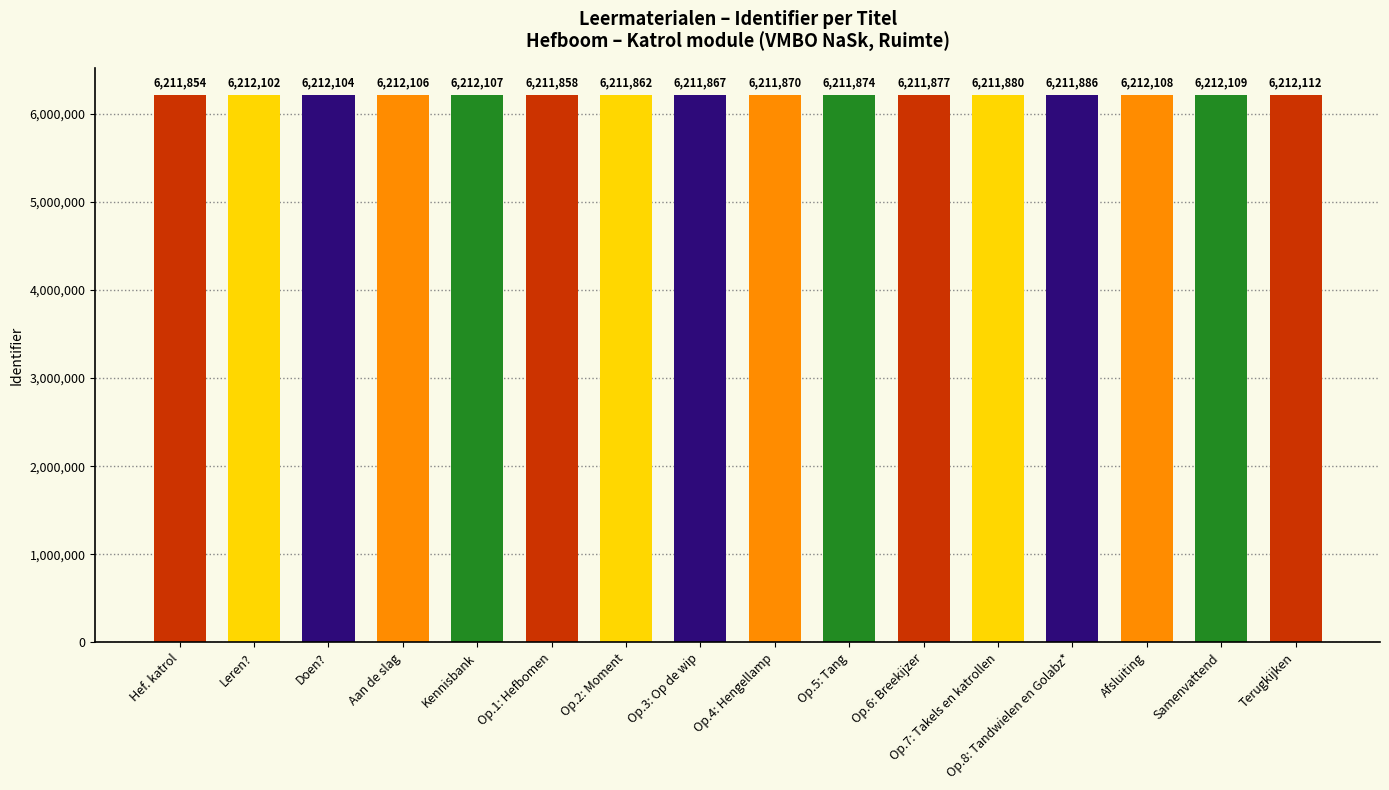

How many data points are less than 6211886?

8